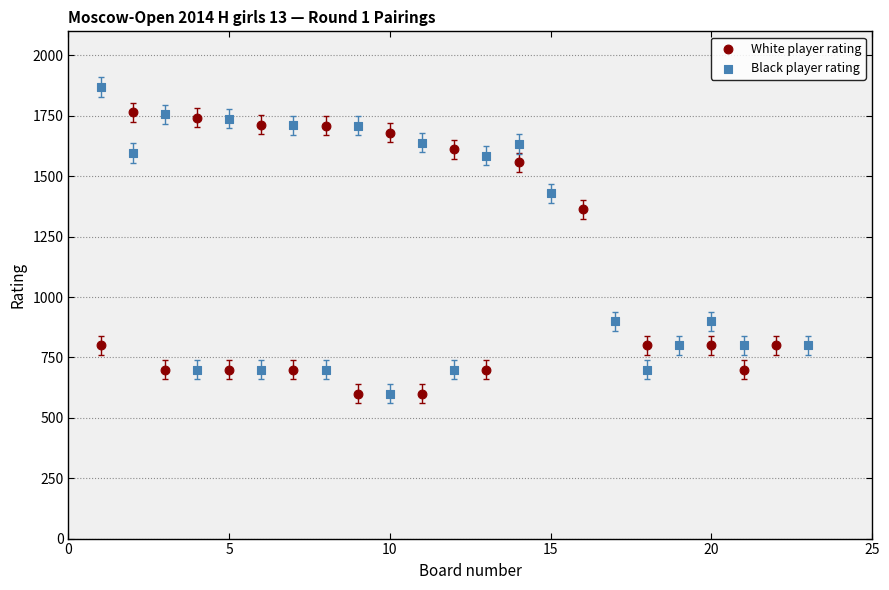

Which series contains the highest Y value?

Black player rating